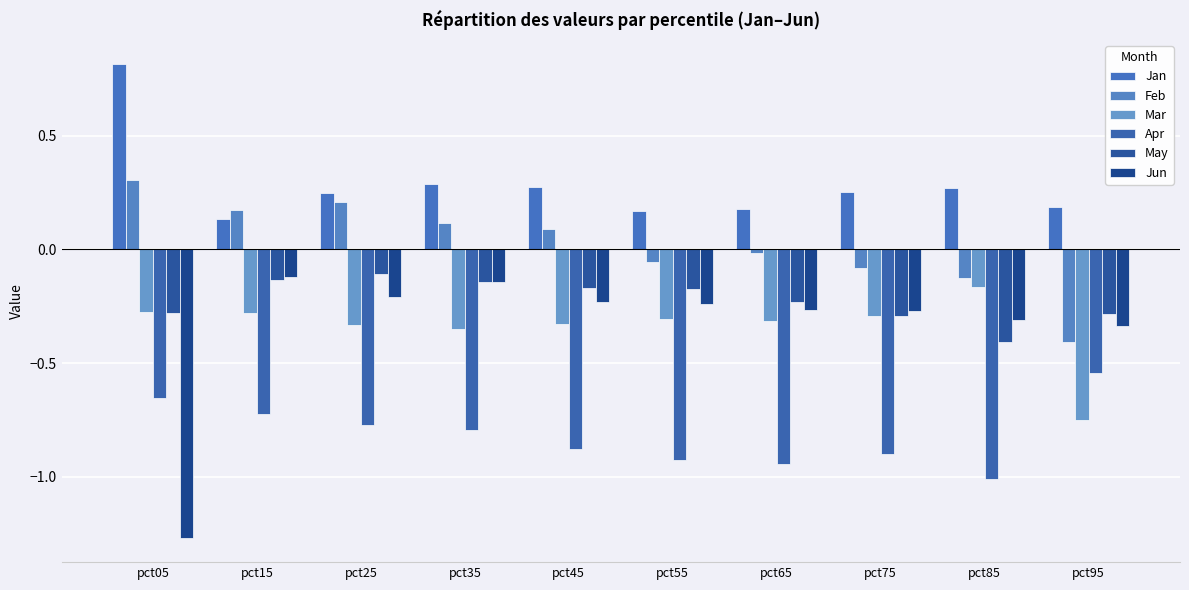

What is the greatest value displayed?

0.8